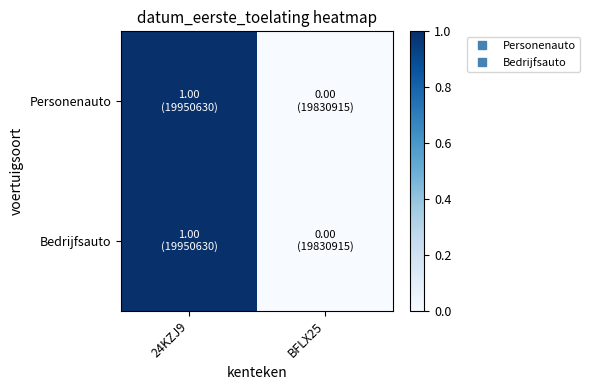

What is the total value across all series at 24KZJ9?

2